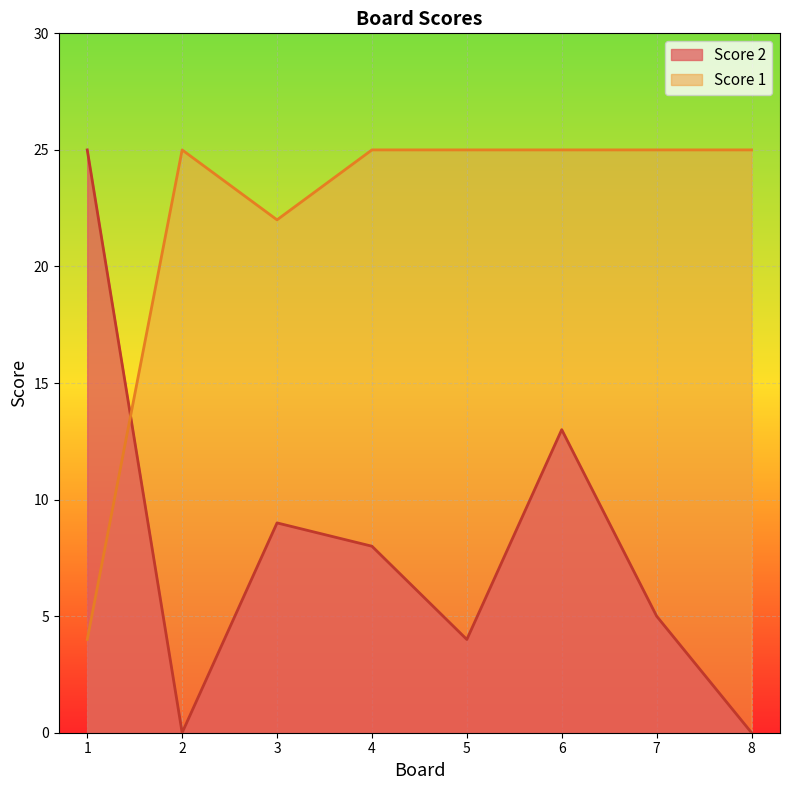

At which category is the sum across all series the highest?

6